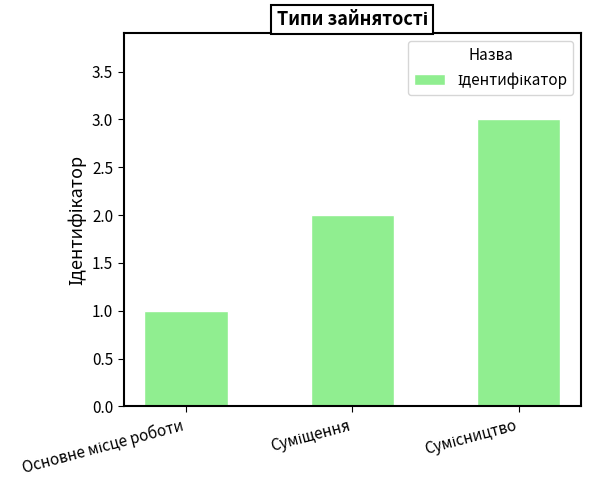

What is the maximum value shown in the chart?

3